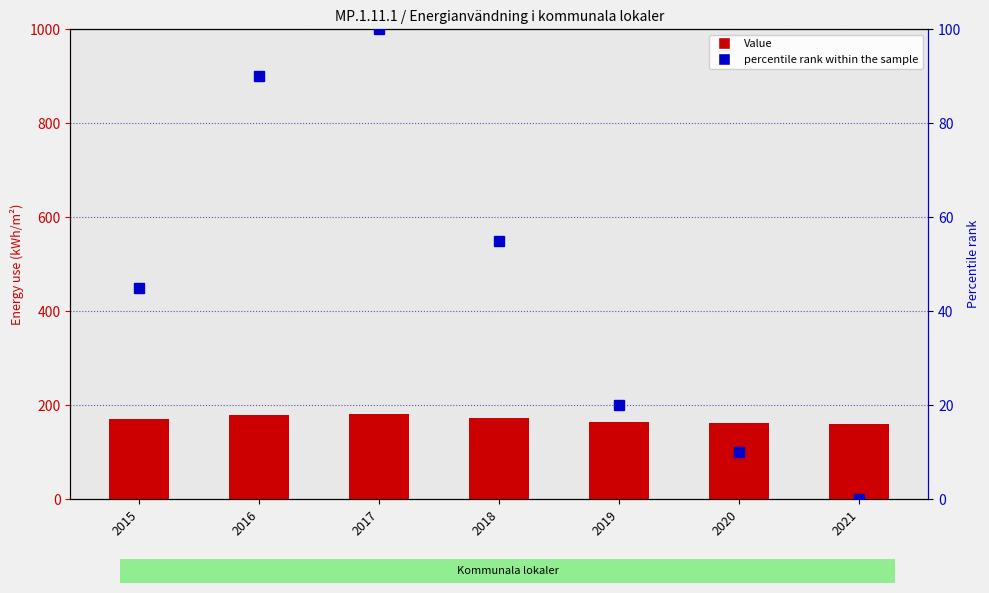

Where does the Value series first go above 170?

2016